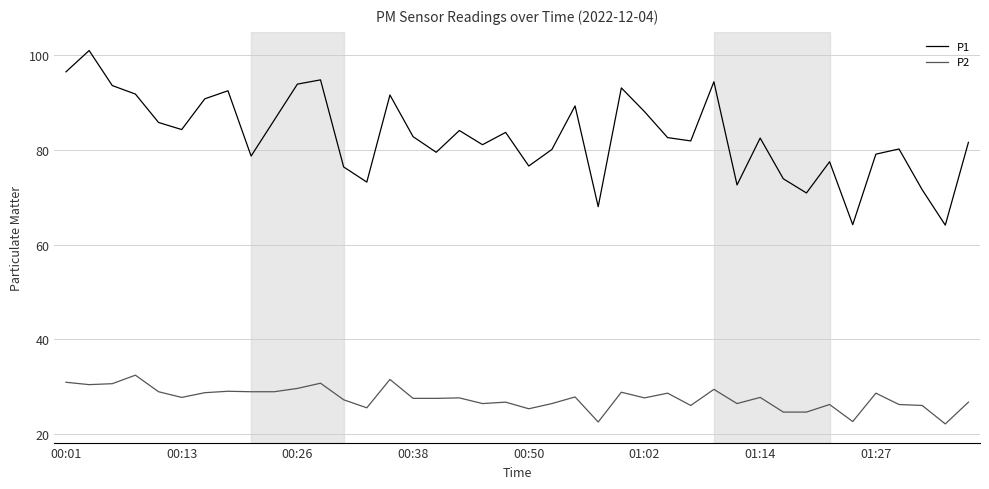

Rank the series by their average value, from lowest to highest.

P2, P1